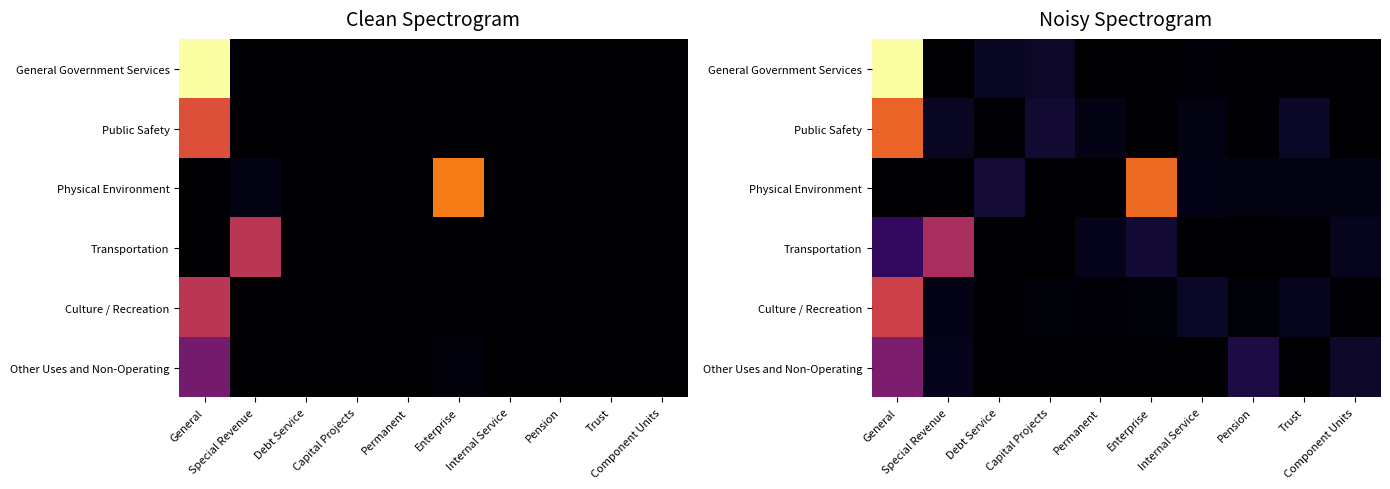

Which series has the widest spread of values?

General Government Services